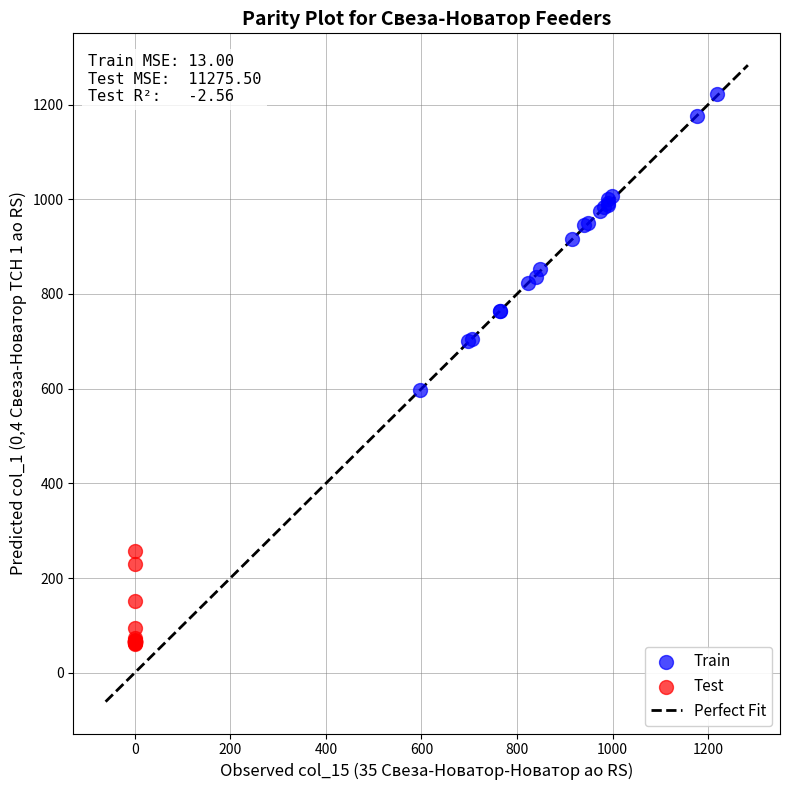

Which series contains the highest Y value?

Train